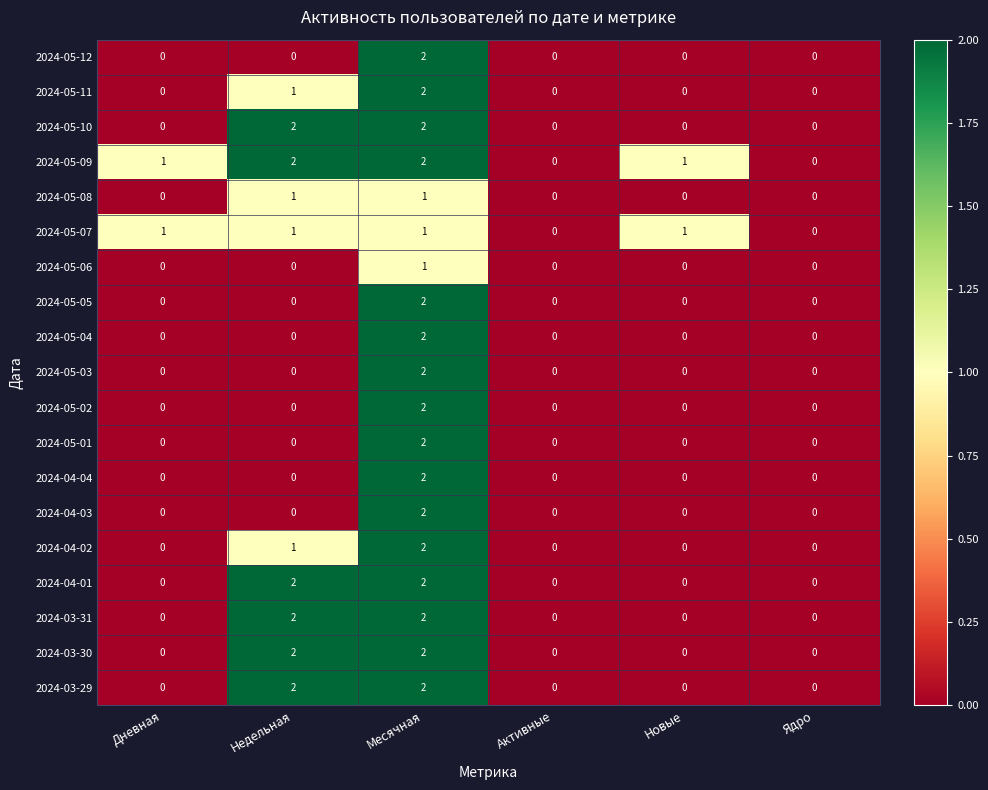

Which category has the highest value in the 2024-05-01 series?

Месячная